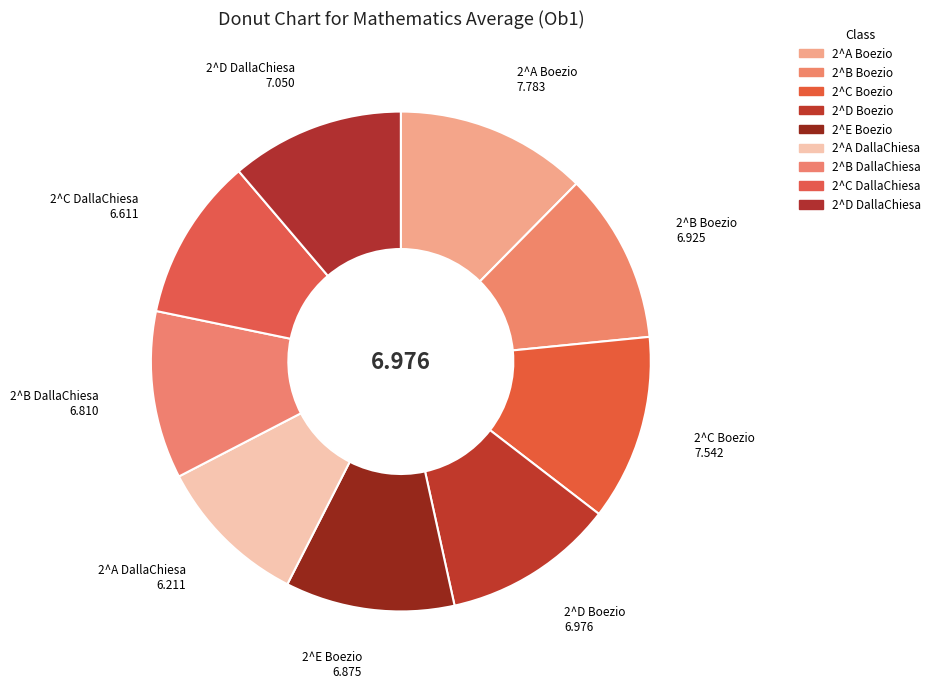

How many segments does this pie chart have?

9